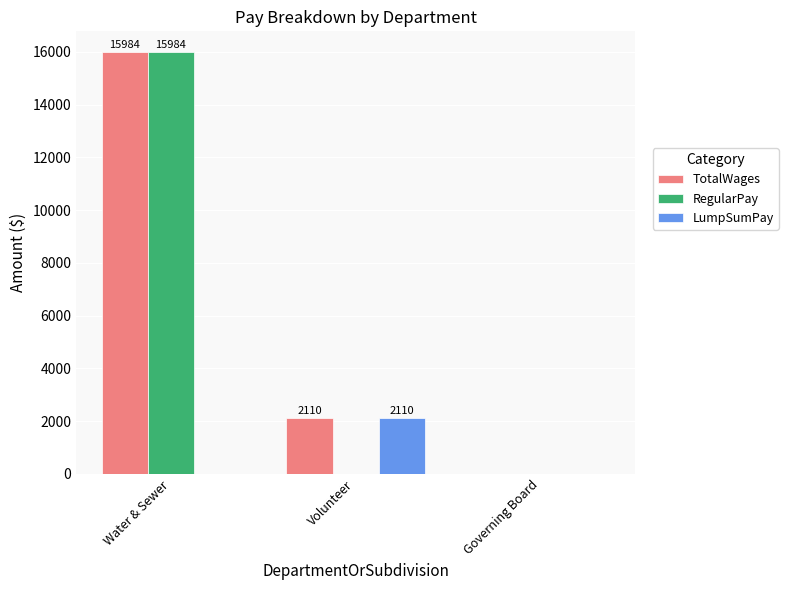

Where does the TotalWages series first go above 2110?

Water & Sewer